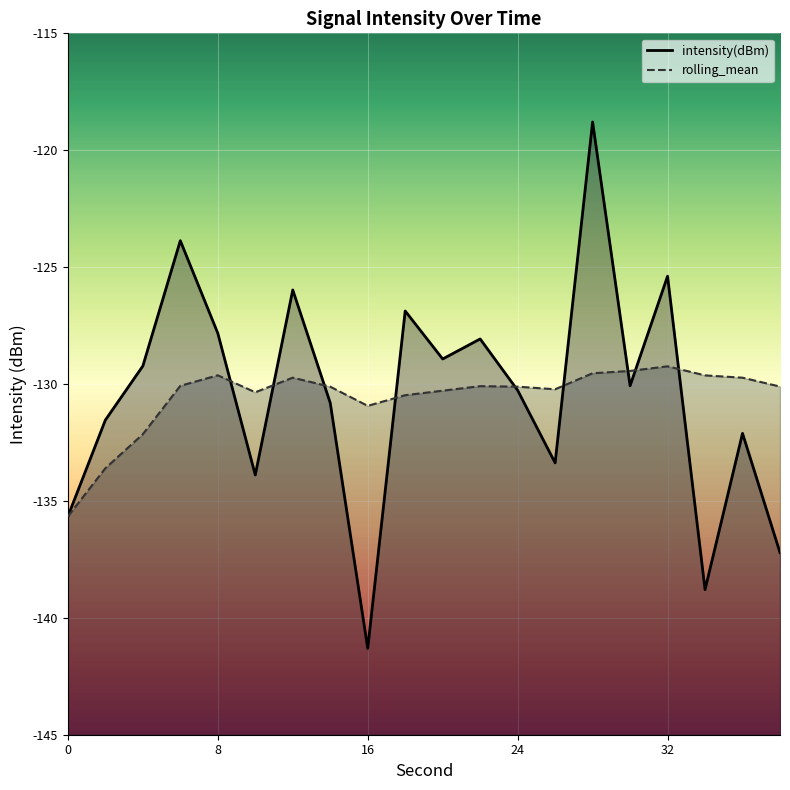

At which label does rolling_mean first exceed -130?

8